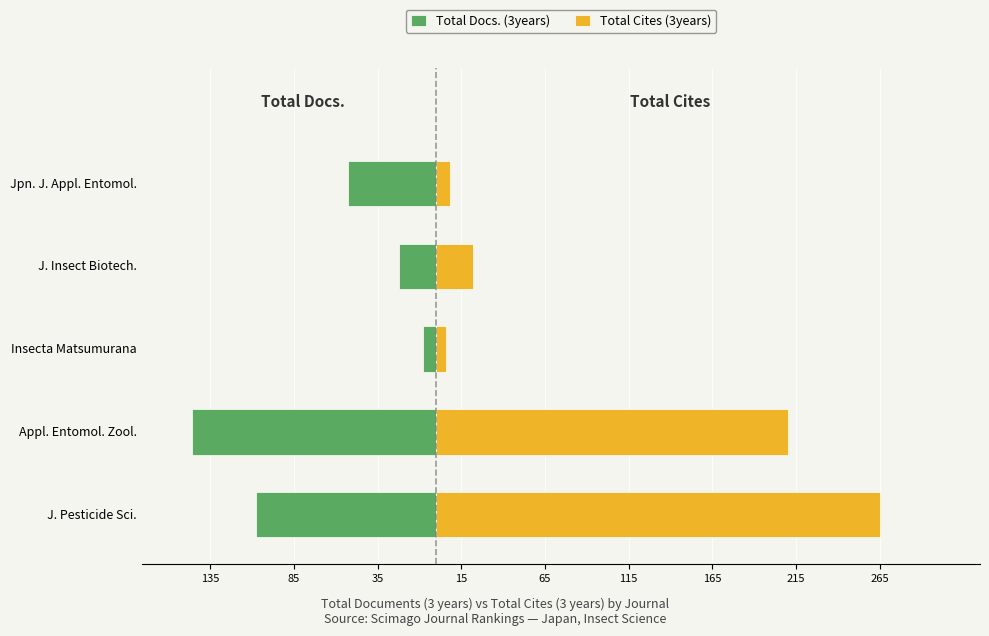

List the series in order of their overall mean, lowest first.

Total Docs. (3years), Total Cites (3years)